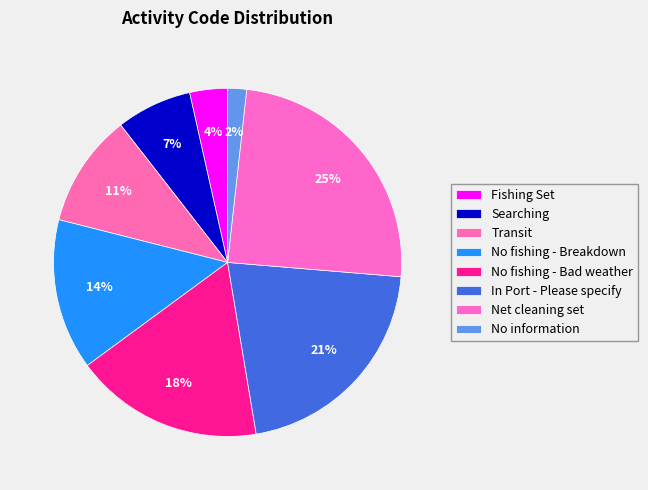

What percentage is NOT represented by Transit?

89.3%